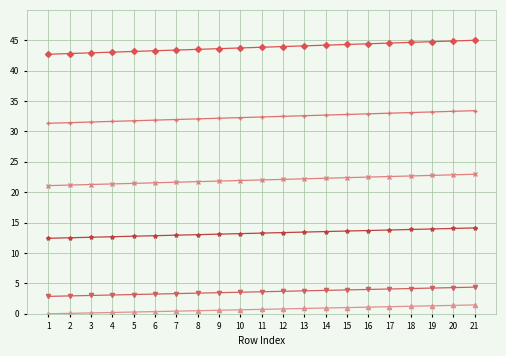

What is the maximum value shown in the chart?

45.0